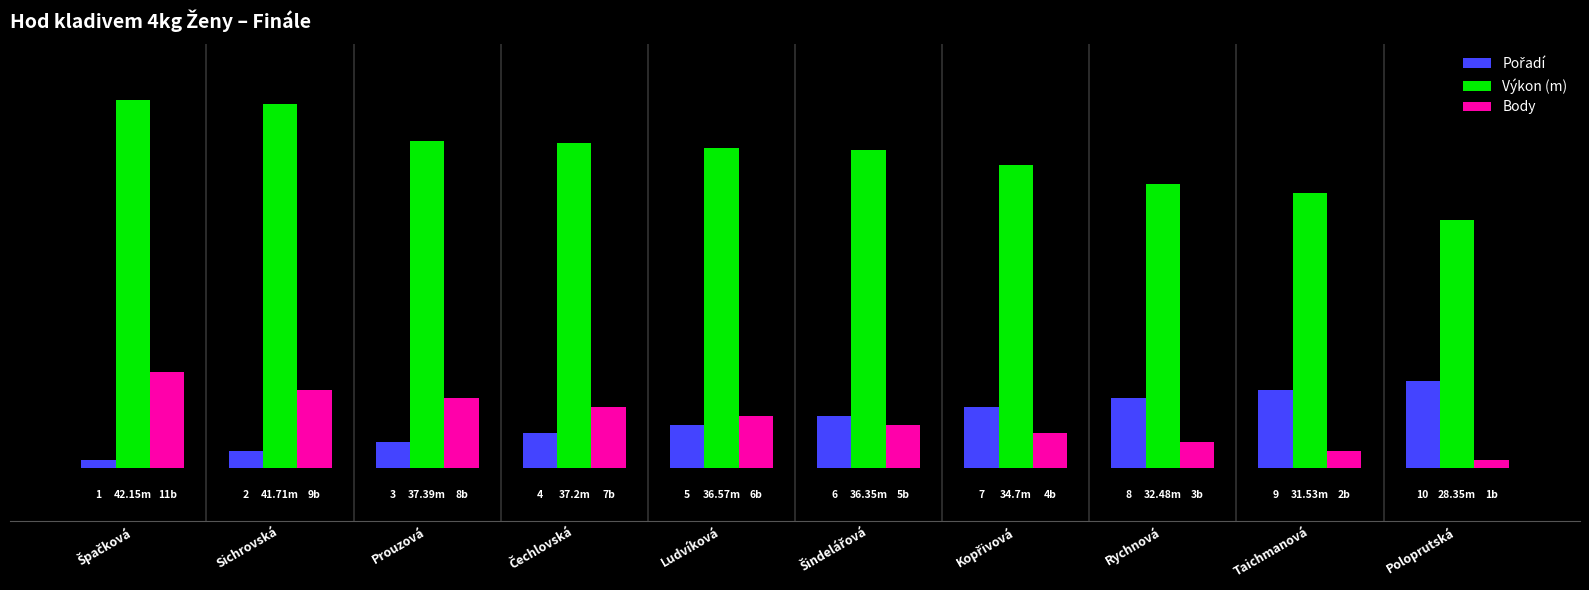

Reading left to right, extract all data points from this chart.

Pořadí: 1.0	2.0	3.0	4.0	5.0	6.0	7.0	8.0	9.0	10.0
Výkon (m): 42.1	41.7	37.4	37.2	36.6	36.4	34.7	32.5	31.5	28.4
Body: 11.0	9.0	8.0	7.0	6.0	5.0	4.0	3.0	2.0	1.0